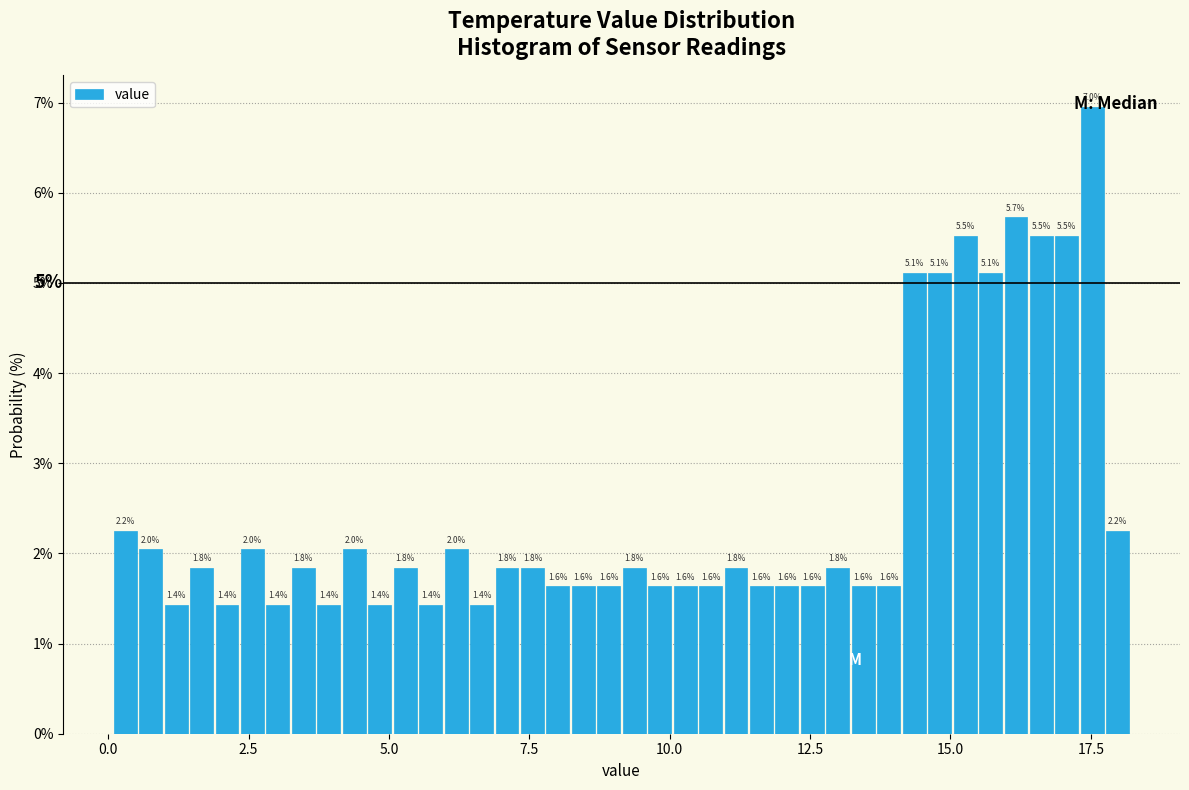

Read against the x-axis, roughly where is the centre of the tallest bar?

17.5